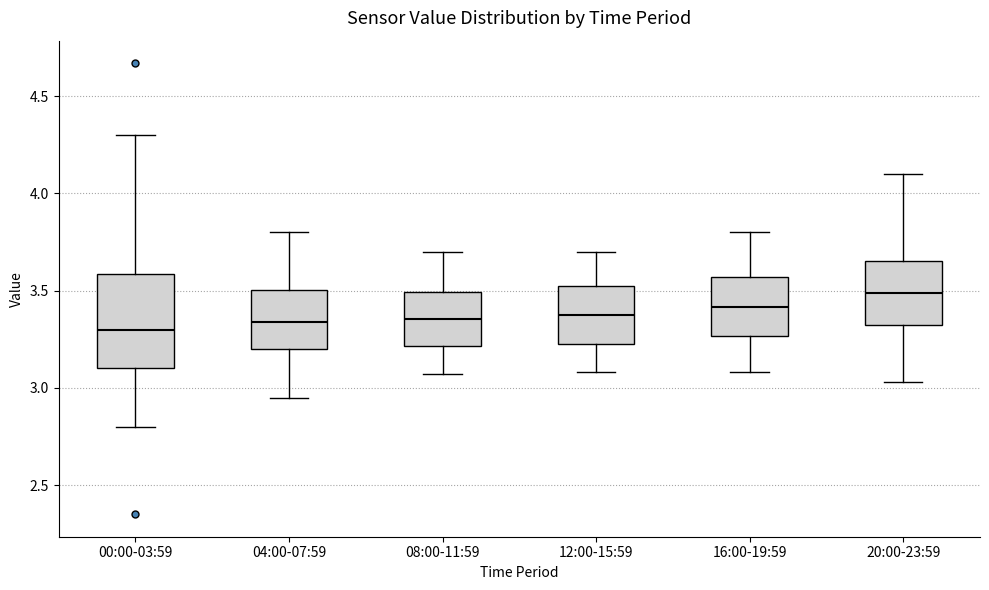

Reading left to right, read every box against the y-axis: the position of its median line, the range the box covers, and the ends of its whiskers. The values are not printed on the chart, so give them approximately, as read against the axis.

00:00-03:59: median 3.30, box 3.10 to 3.60, whiskers 2.80 to 4.30
04:00-07:59: median 3.35, box 3.20 to 3.50, whiskers 2.95 to 3.80
08:00-11:59: median 3.35, box 3.20 to 3.50, whiskers 3.05 to 3.70
12:00-15:59: median 3.40, box 3.25 to 3.50, whiskers 3.10 to 3.70
16:00-19:59: median 3.40, box 3.25 to 3.55, whiskers 3.10 to 3.80
20:00-23:59: median 3.50, box 3.30 to 3.65, whiskers 3.05 to 4.10